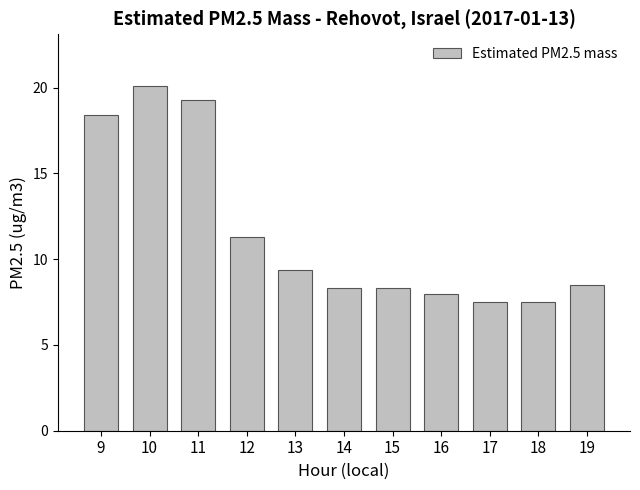

What is the minimum value shown in the chart?

7.5